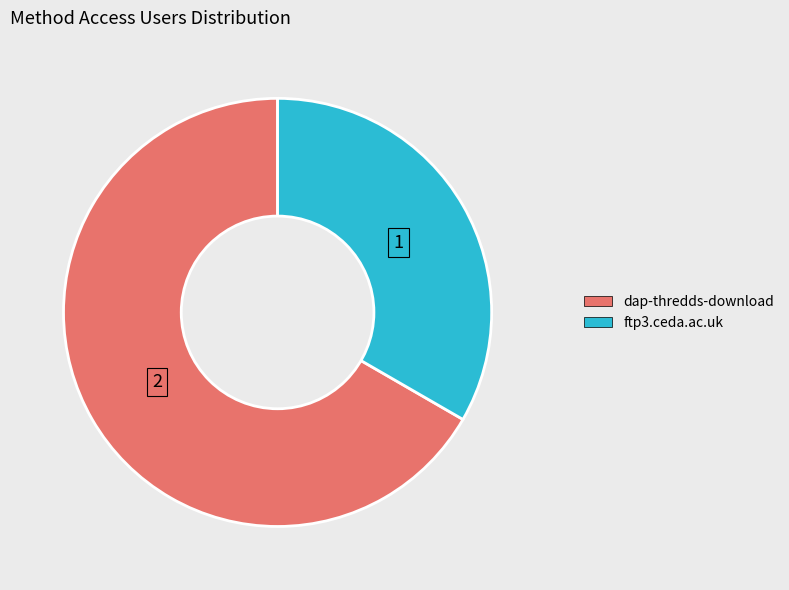

True or false: dap-thredds-download accounts for 67% of the total.

True